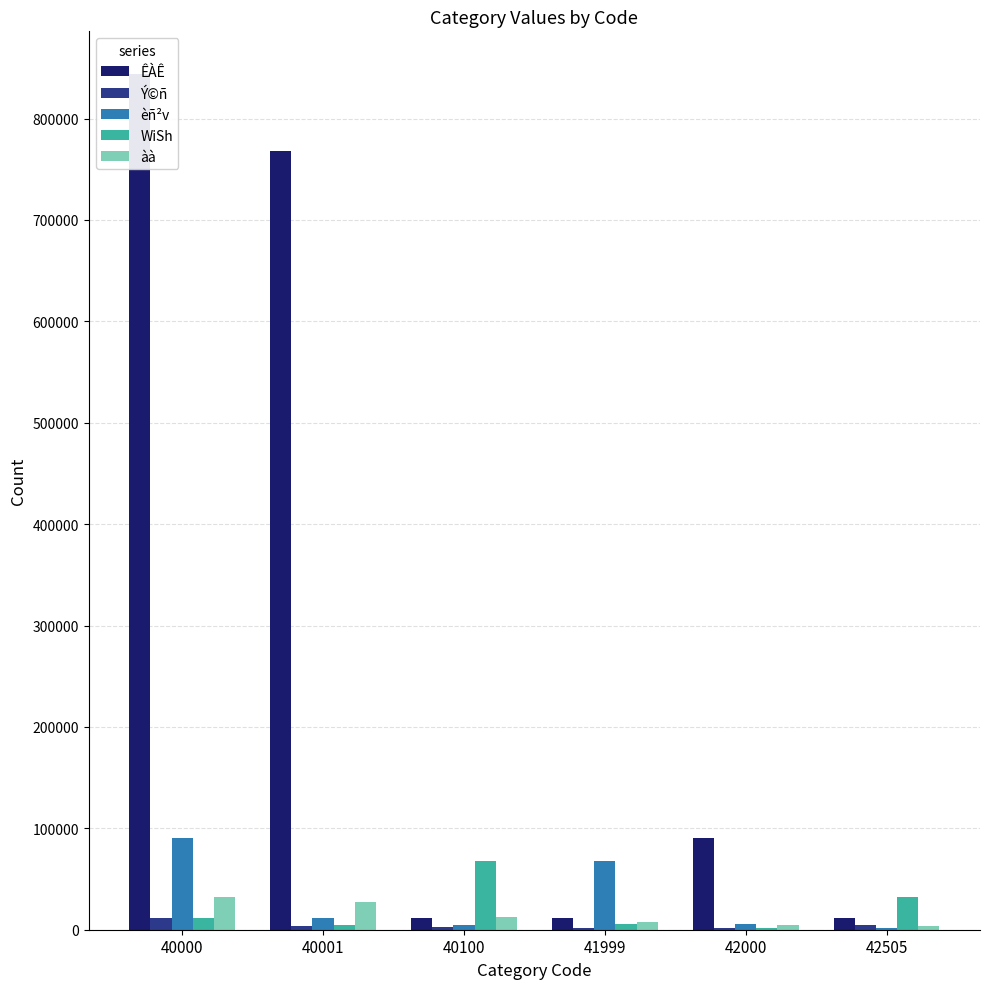

Is it true that ÊÀÊ equals 335280 at 40000?

False